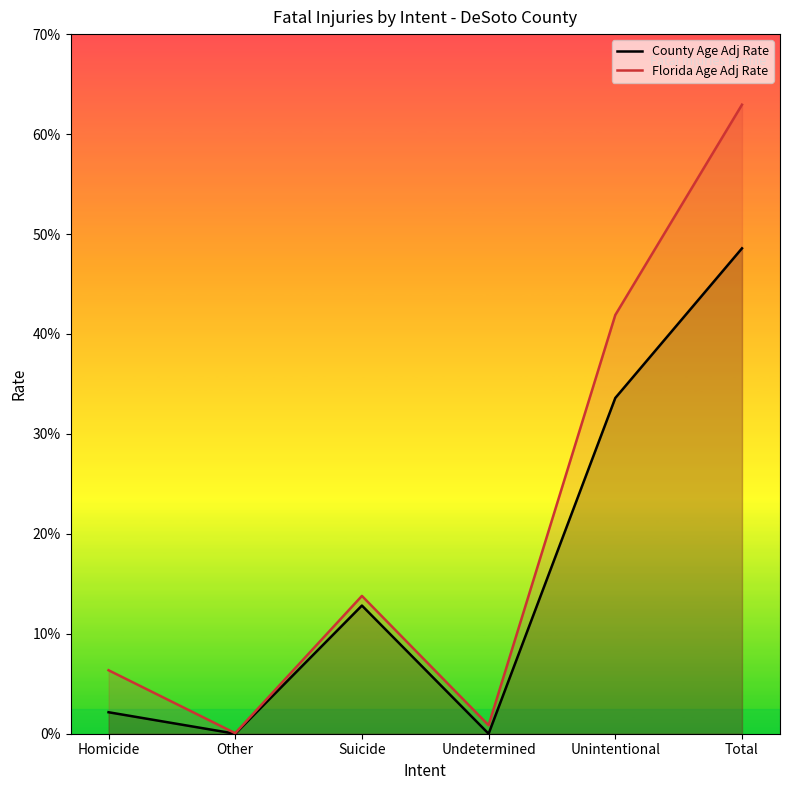

What is the label of the 1st point from the right?

Total